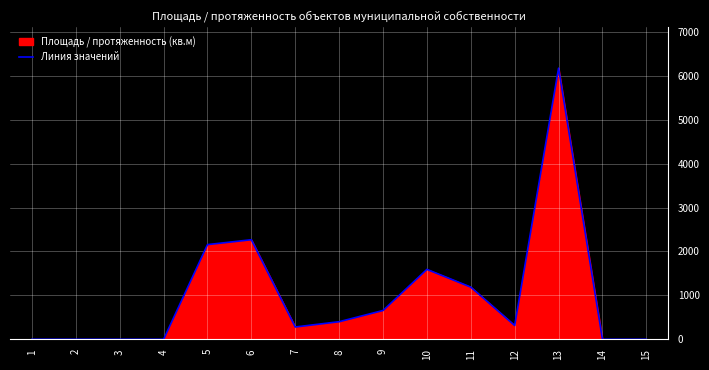

What is the sum of the values at 10 and 5?

3748.4